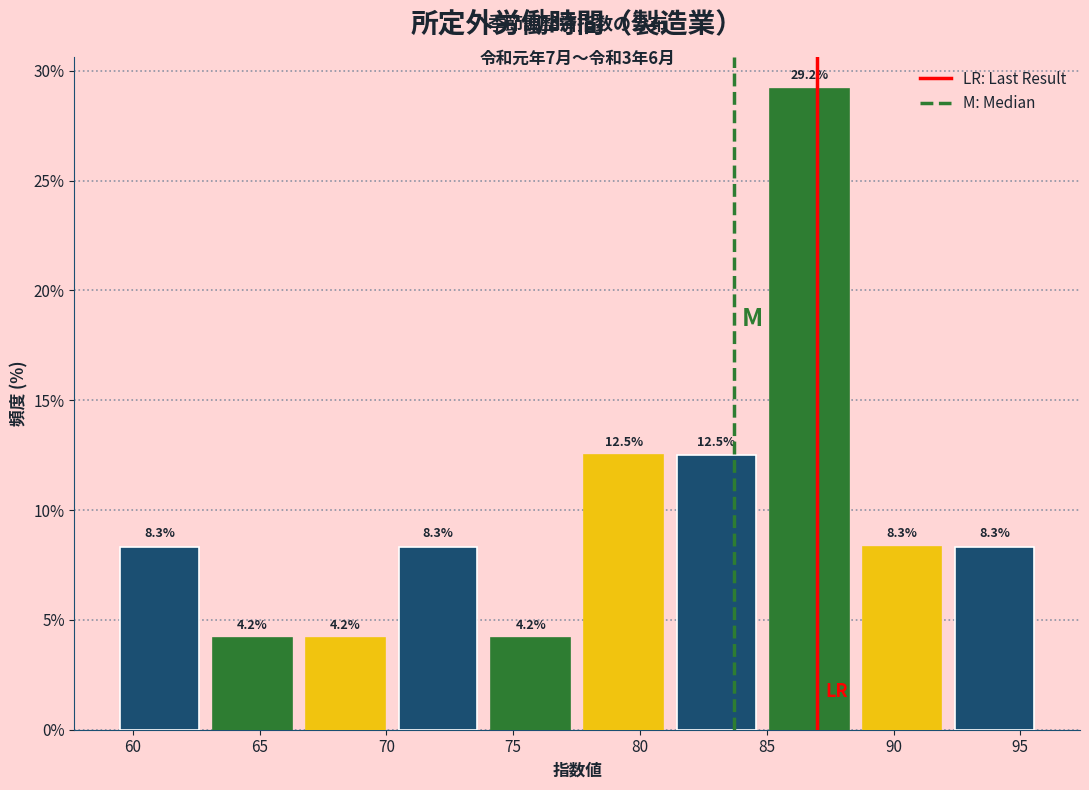

Reading left to right, list every bar in this chart as the range it spans on the x-axis followed by its height. The bar edges are not printed on the chart, so give them approximately, as read against the axis.

59.5 to 63.0: 8.3
63.0 to 67.0: 4.2
67.0 to 70.5: 4.2
70.5 to 74.0: 8.3
74.0 to 78.0: 4.2
78.0 to 81.5: 12.5
81.5 to 85.0: 12.5
85.0 to 89.0: 29.2
89.0 to 92.5: 8.3
92.5 to 96.0: 8.3